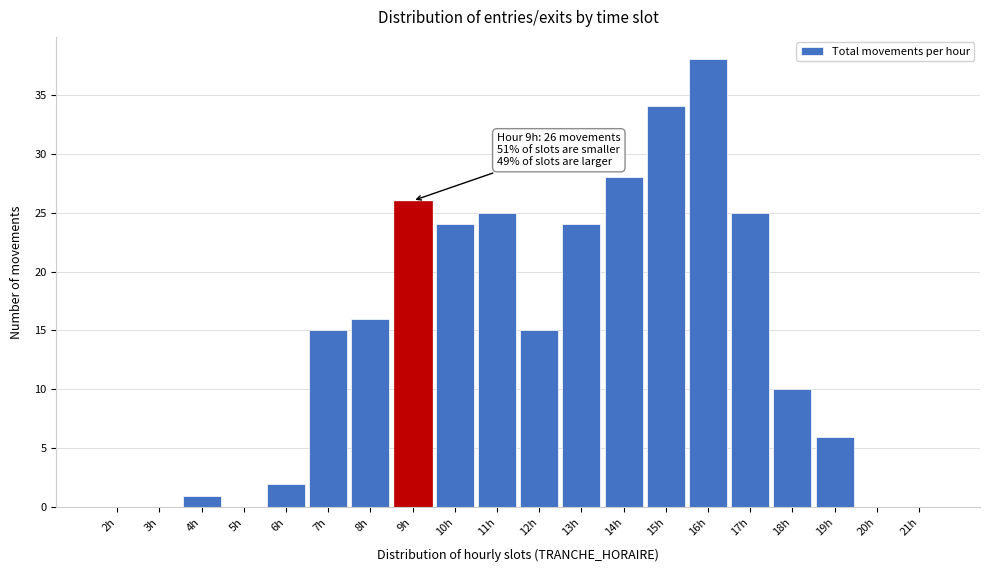

Reading right to left, transcribe all the data shown in this chart.

21h=0	20h=0	19h=6	18h=10	17h=25	16h=38	15h=34	14h=28	13h=24	12h=15	11h=25	10h=24	9h=26	8h=16	7h=15	6h=2	5h=0	4h=1	3h=0	2h=0